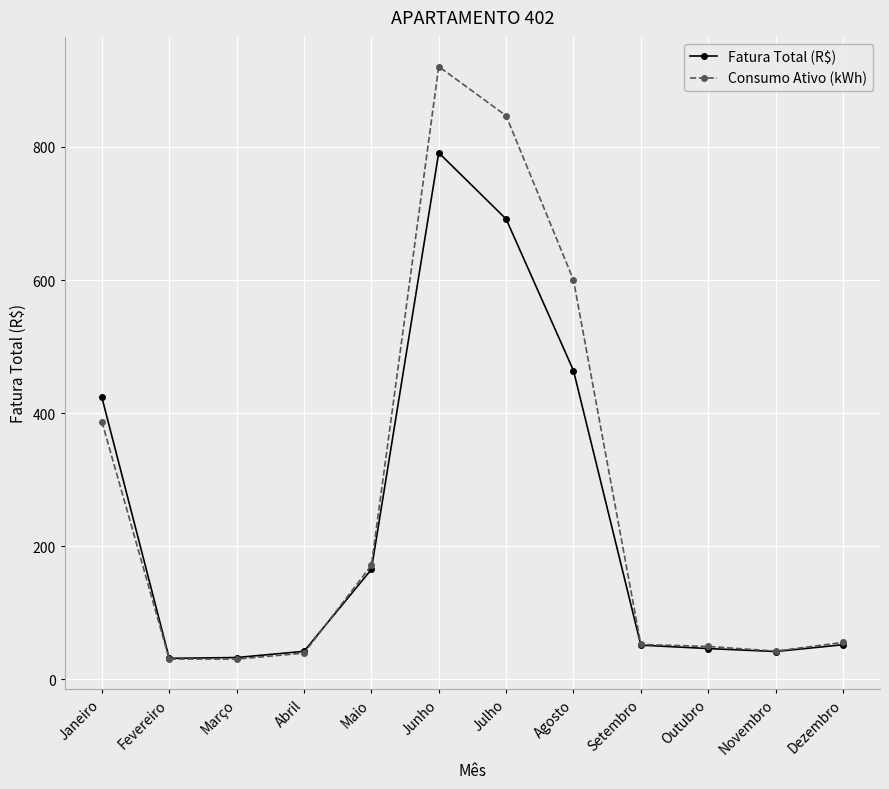

Count the number of categories in the chart.

12